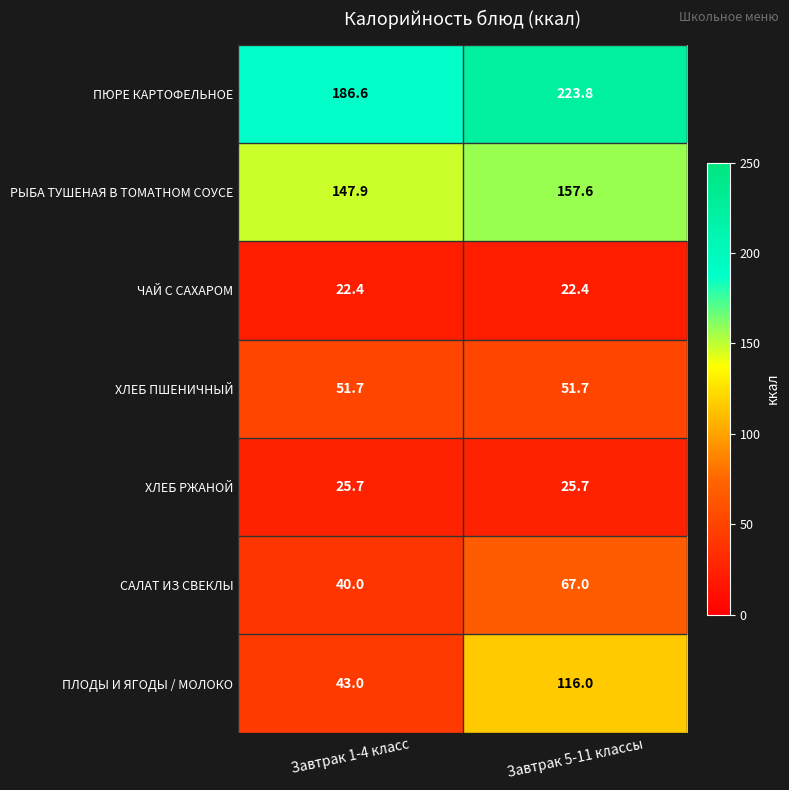

What is the sum of all ПЮРЕ КАРТОФЕЛЬНОЕ values?

410.4